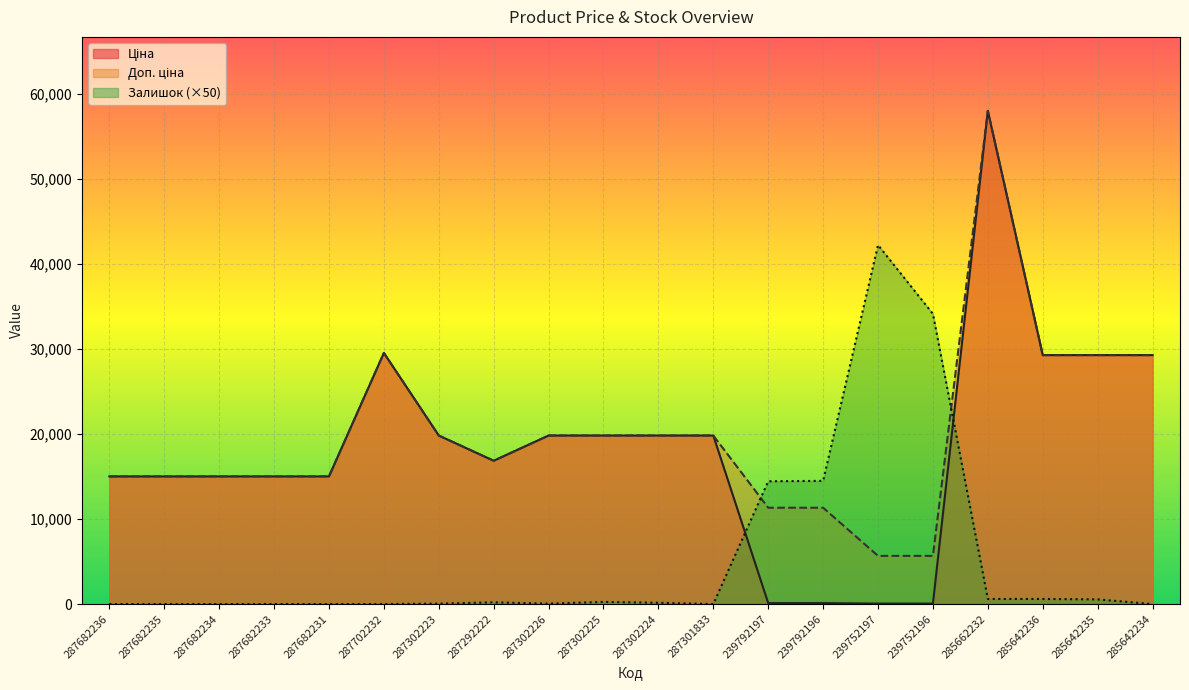

At which category does the chart reach its minimum across all series?

287682236